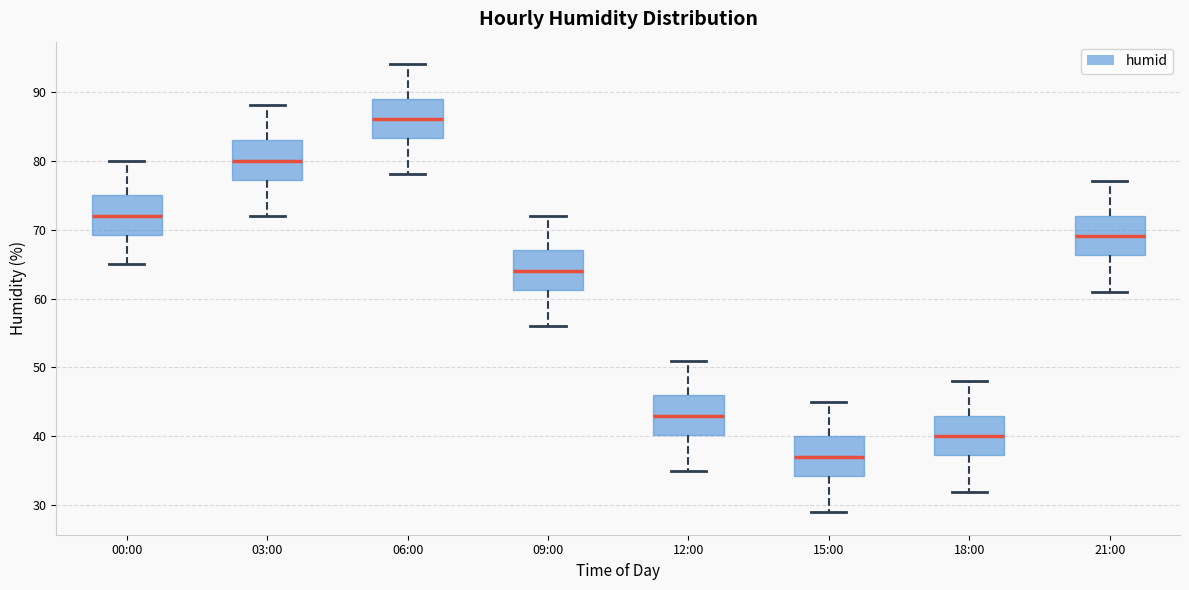

Which box has the lowest median line?

15:00